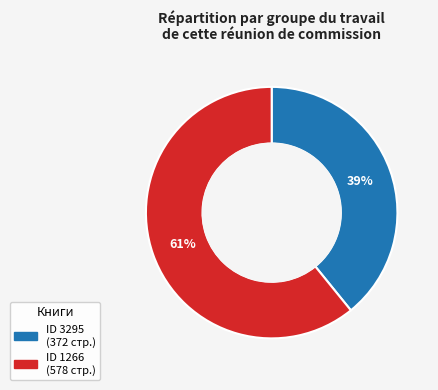

Does any single category account for the majority?

Yes